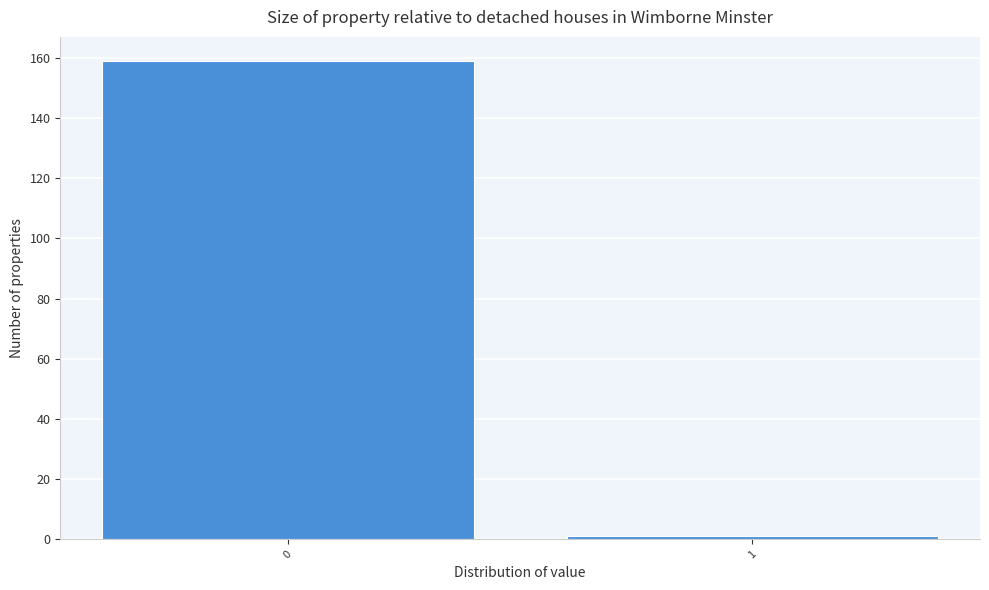

Reading right to left, list all the values displayed in this chart.

1=1	0=159